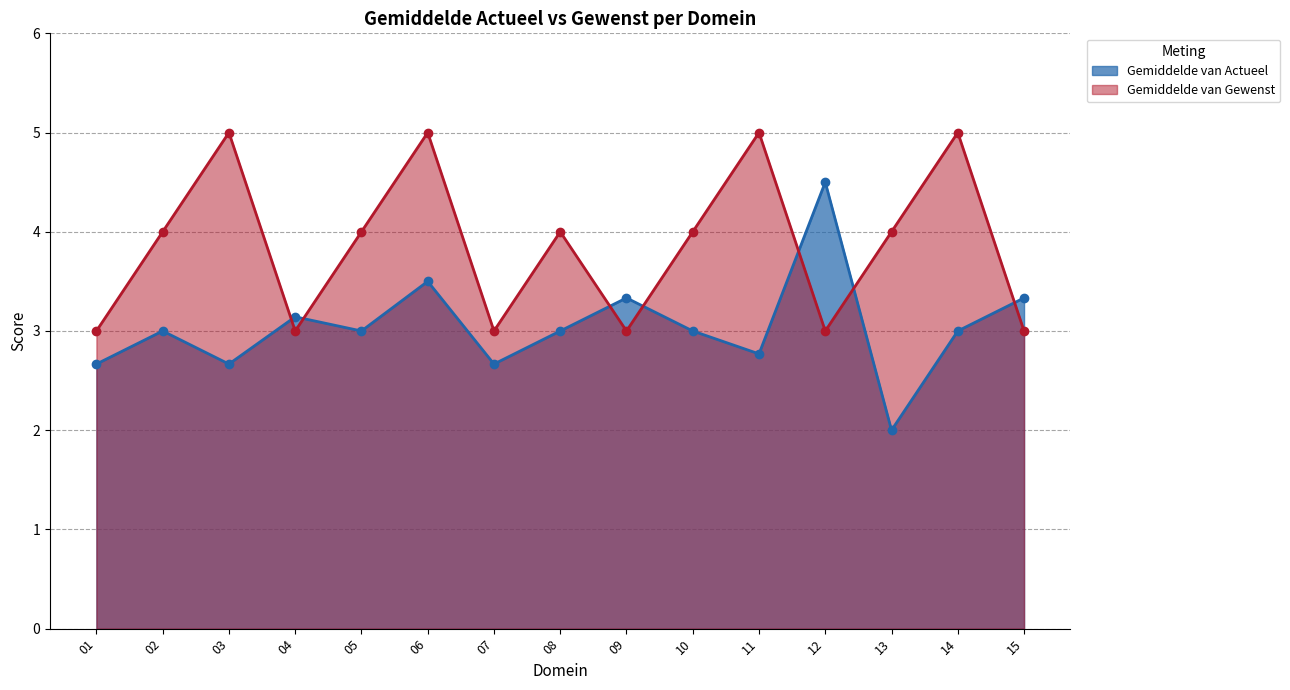

What is the difference between the Gemiddelde van Gewenst values at 11 and 01?

2.0